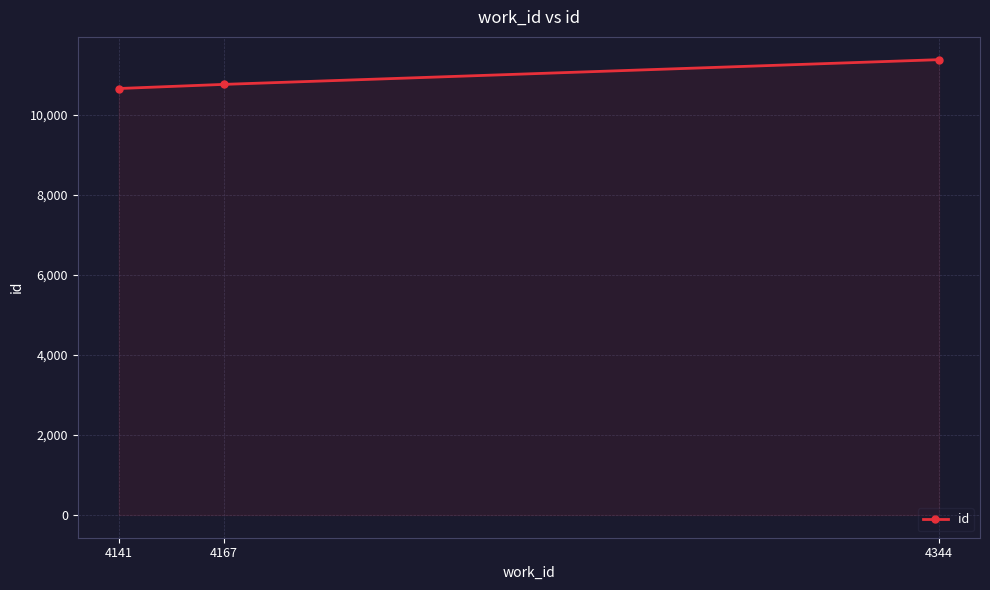

Which has a higher value, 4344 or 4167?

4344